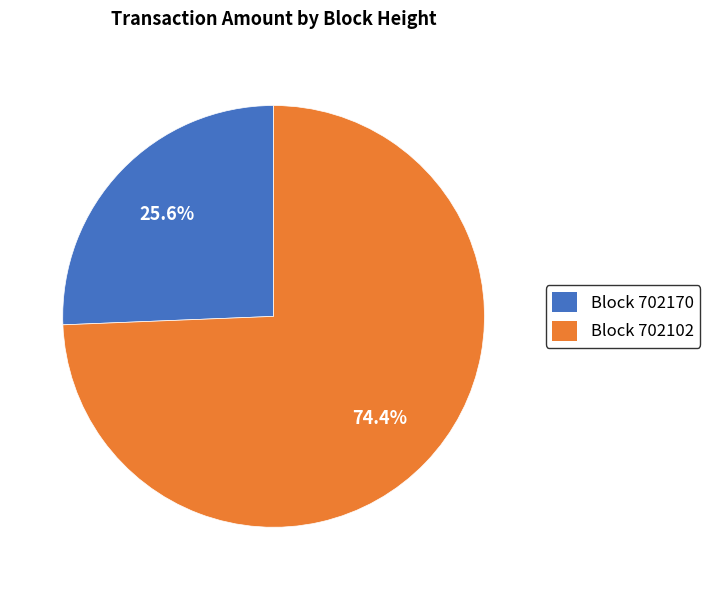

Combined, what portion of the pie is Block 702170 and Block 702102?

100.0%